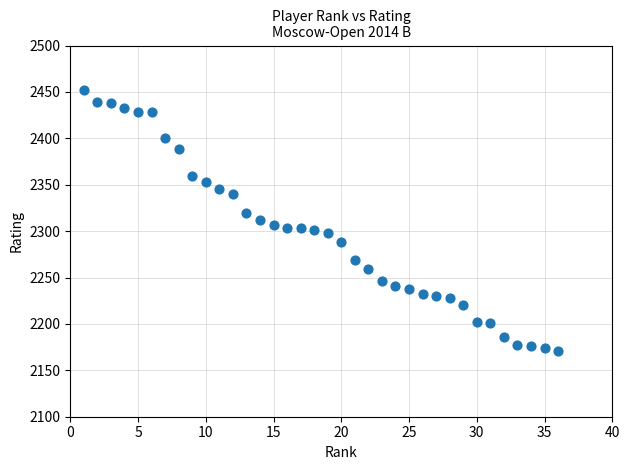

What is the range of X values (max minus min)?

35